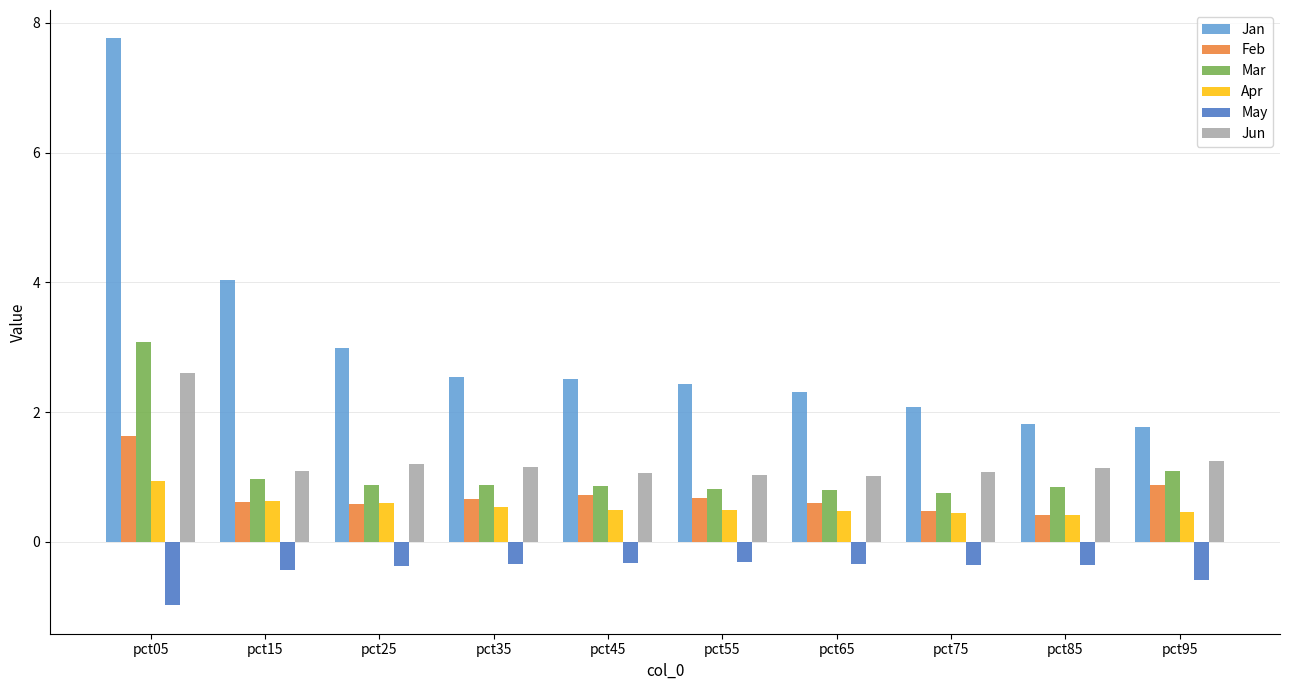

What is the smallest value displayed?

-1.0